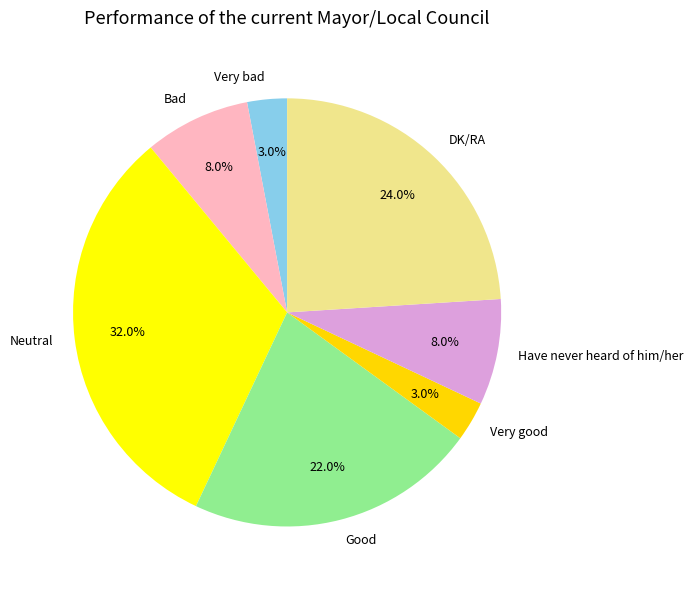

Which slice is the largest?

Neutral